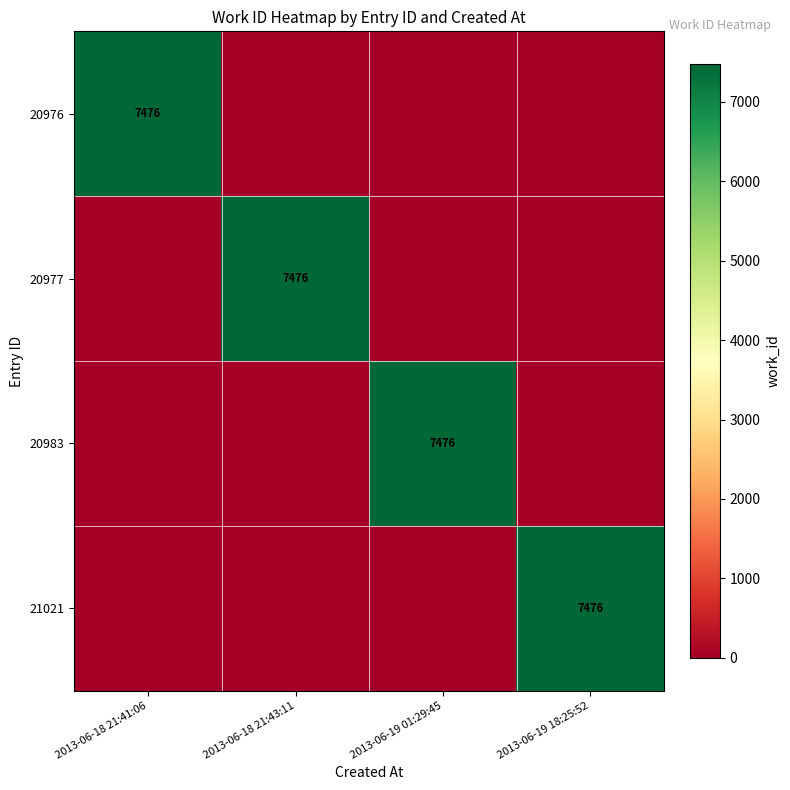

At how many categories does at least one series exceed 338?

4